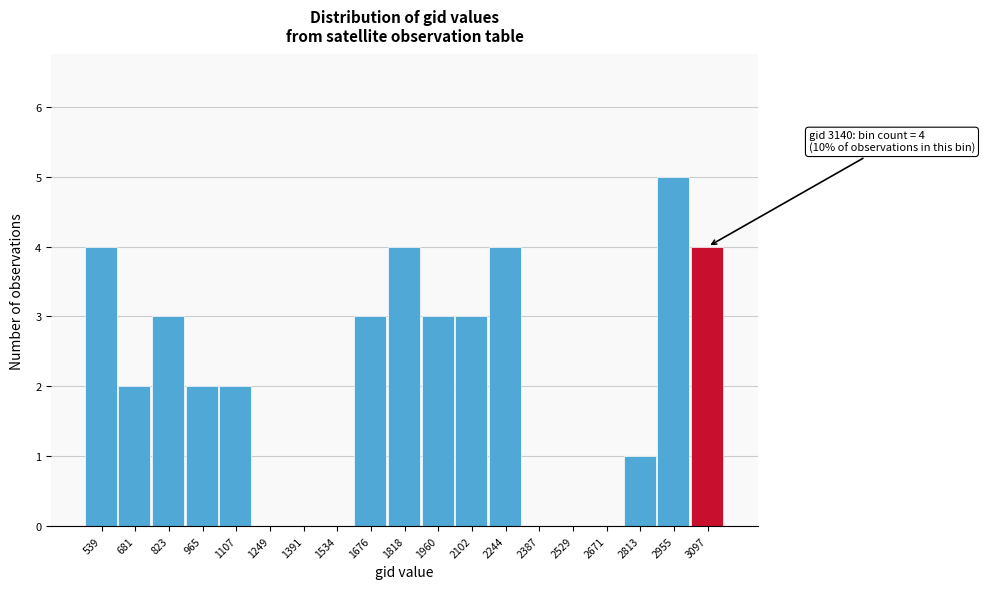

Reading left to right, list all the values displayed in this chart.

539=4	681=2	823=3	965=2	1107=2	1249=0	1391=0	1534=0	1676=3	1818=4	1960=3	2102=3	2244=4	2387=0	2529=0	2671=0	2813=1	2955=5	3097=4